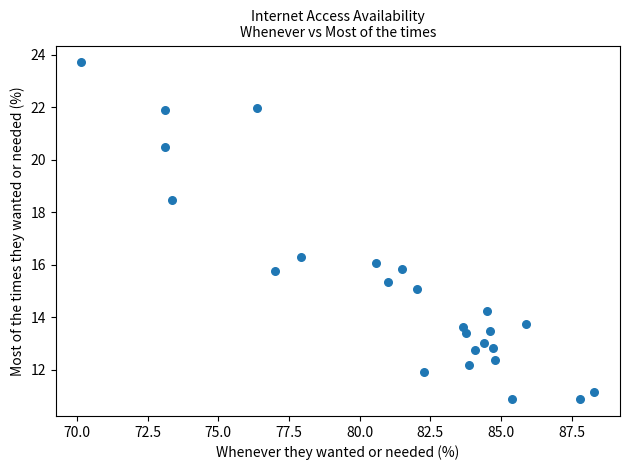

What is the range of X values (max minus min)?

18.2